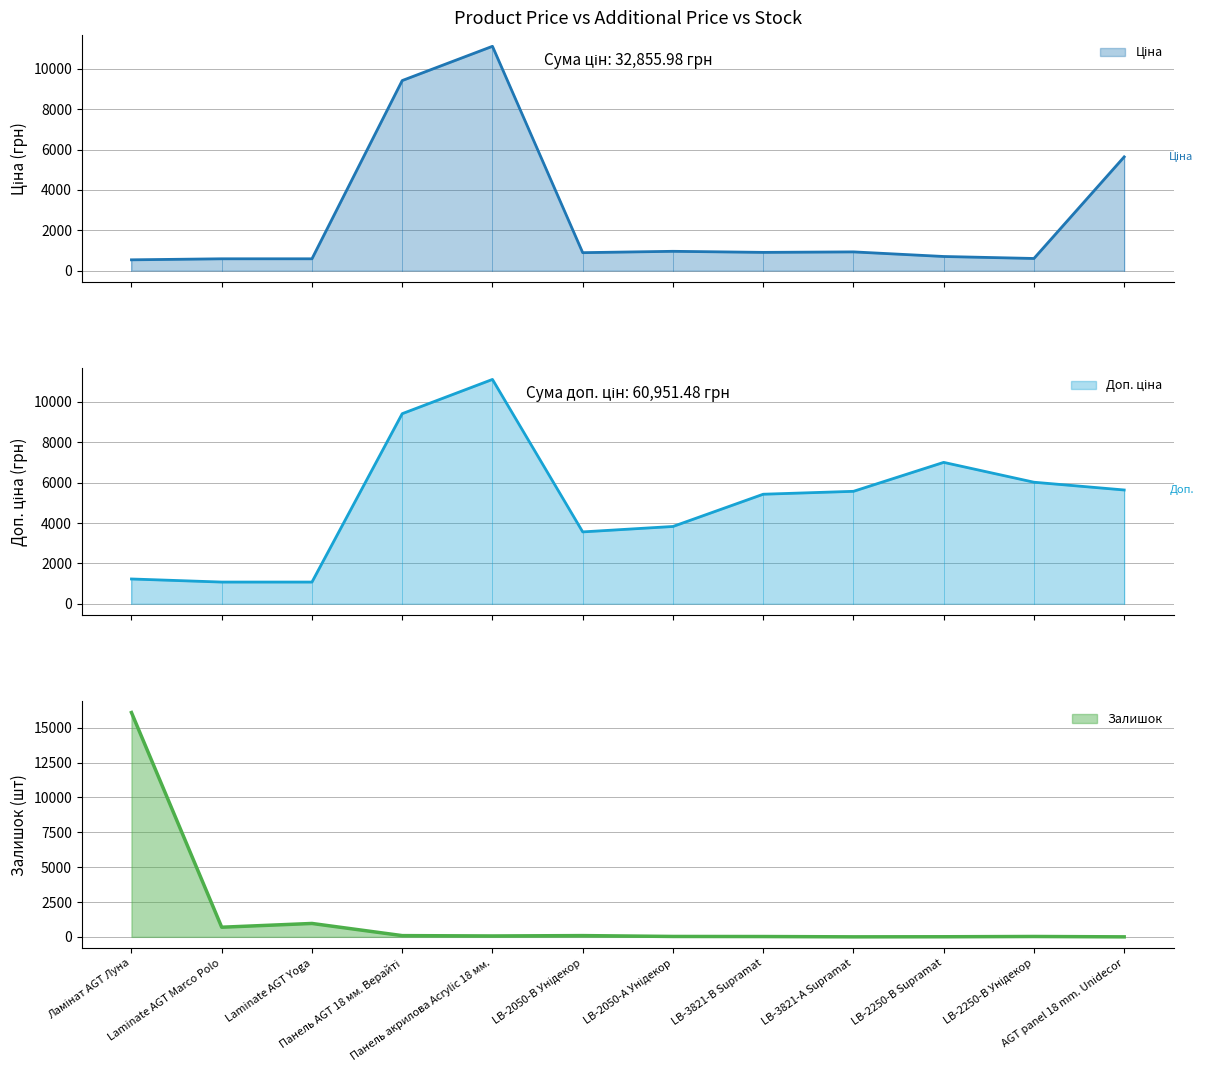

Rank the series at LB-2050-В Унідекор from highest to lowest value.

Доп. ціна, Ціна, Залишок